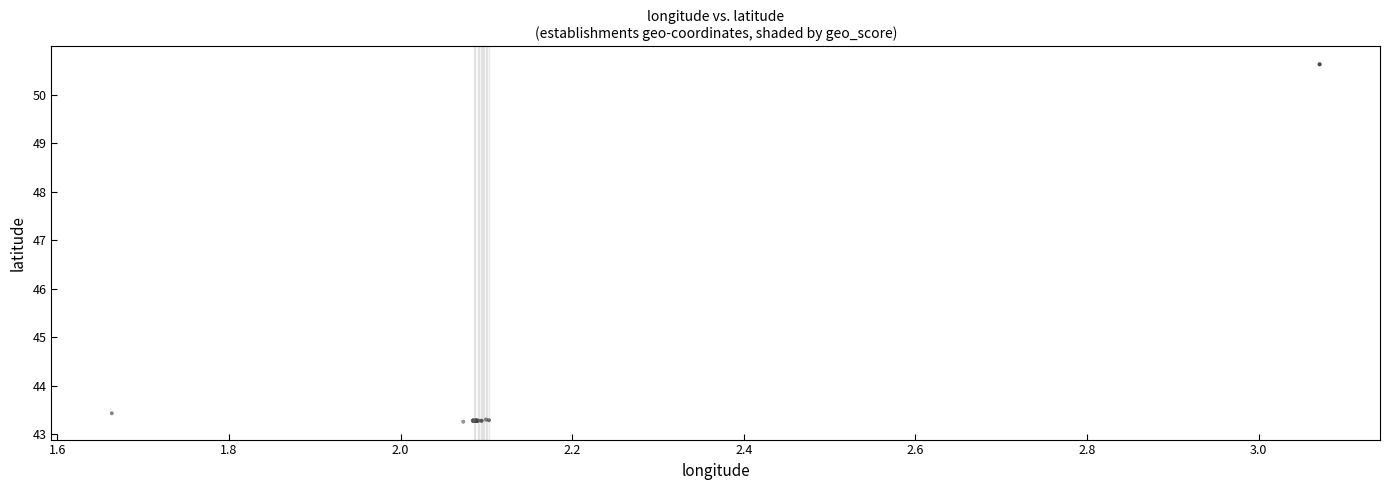

What Y value in the scatter plot is closest to 46?

43.4